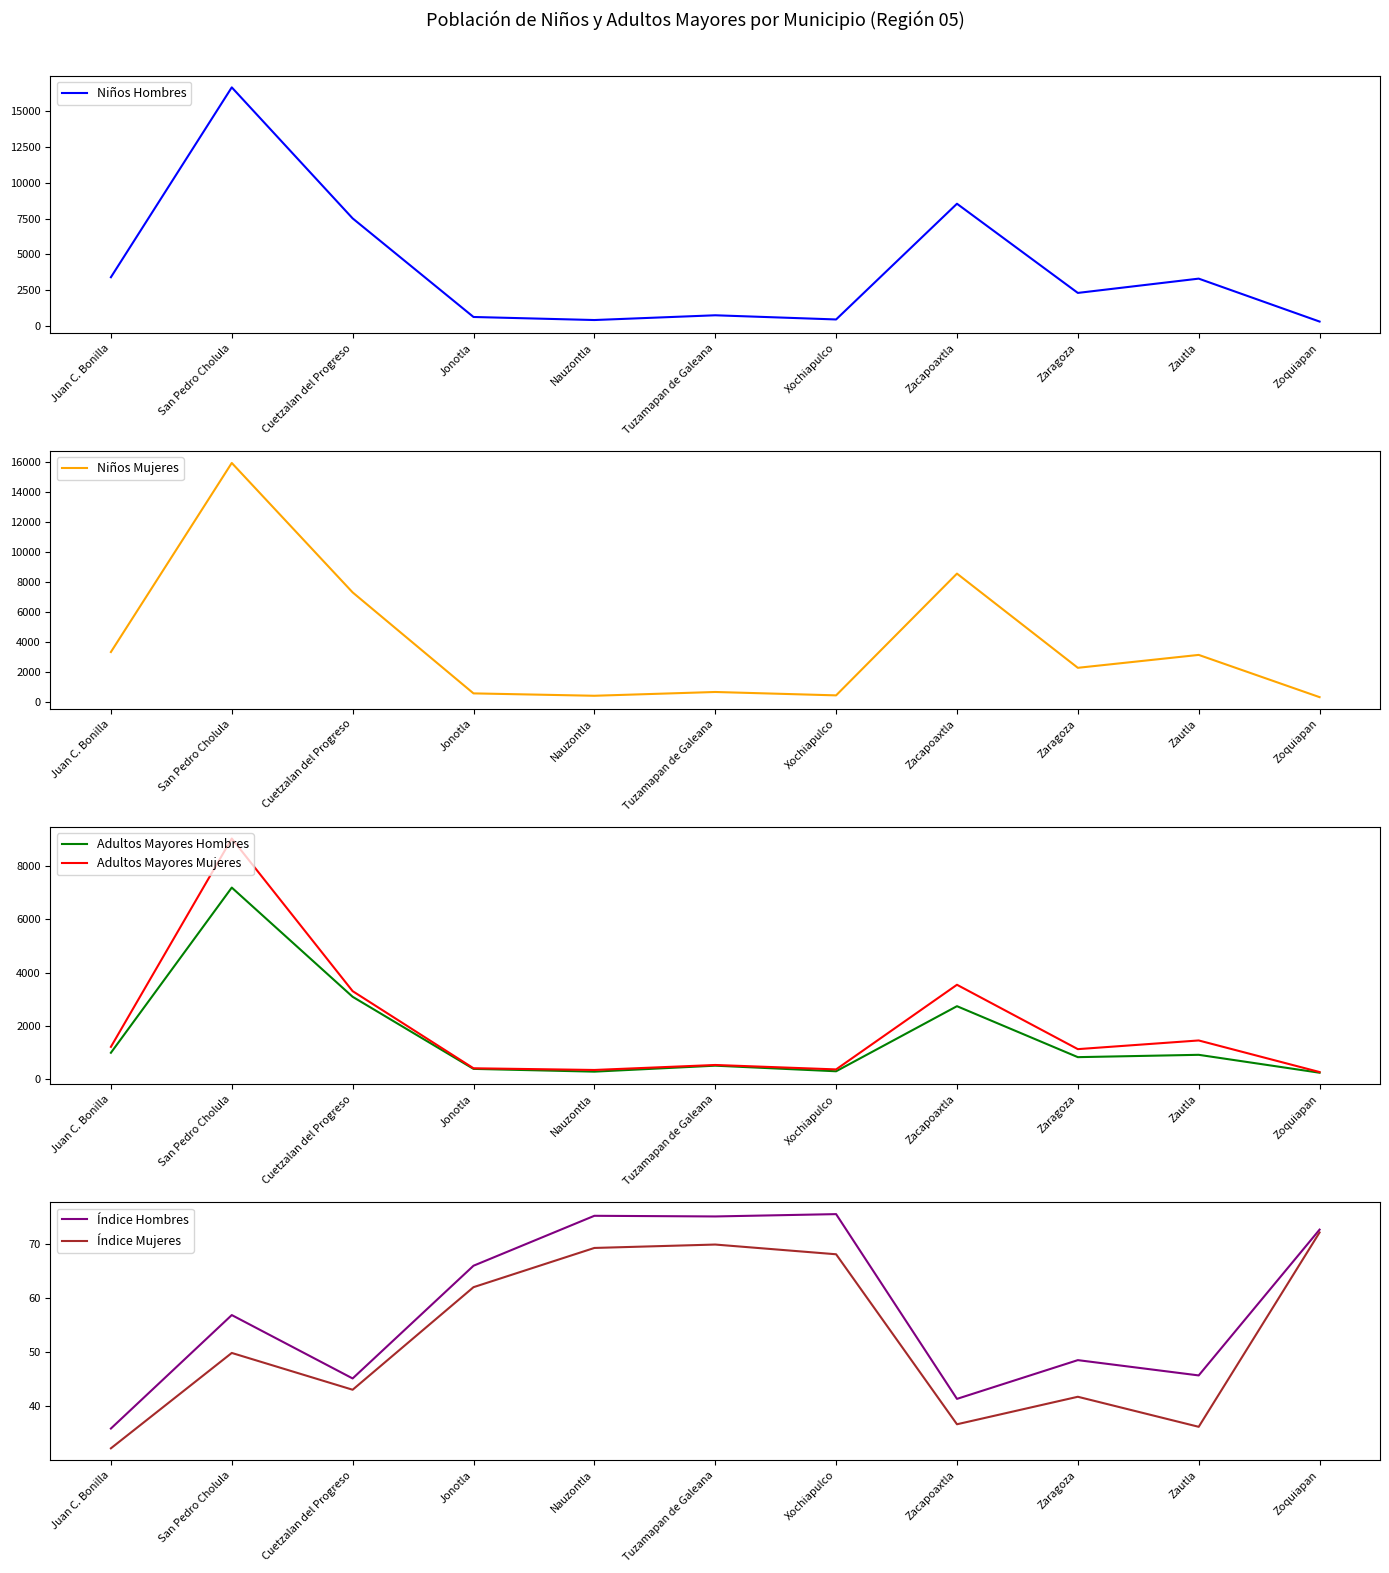

True or false: Adultos Mayores Hombres has more than 1 points higher than both neighbors.

True